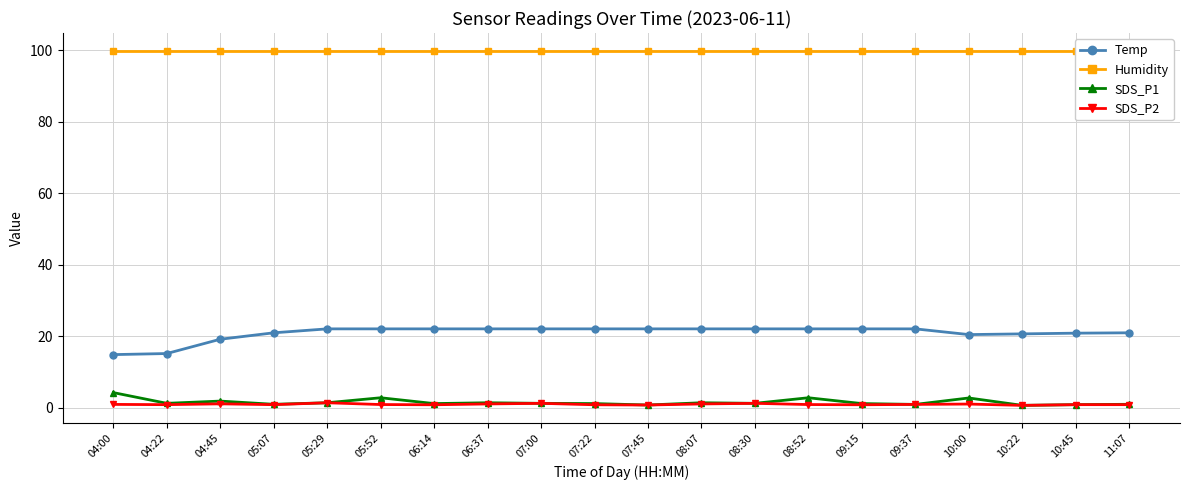

Reading left to right, list all the values displayed in this chart.

Temp: 14.9	15.2	19.2	21.0	22.1	22.1	22.1	22.1	22.1	22.1	22.1	22.1	22.1	22.1	22.1	22.1	20.5	20.7	20.9	21.0
Humidity: 99.9	99.9	99.9	99.9	99.9	99.9	99.9	99.9	99.9	99.9	99.9	99.9	99.9	99.9	99.9	99.9	99.9	99.9	99.9	99.9
SDS_P1: 4.3	1.3	1.9	1.0	1.4	2.8	1.2	1.4	1.3	1.2	0.8	1.4	1.3	2.8	1.2	1.0	2.8	0.7	0.9	1.0
SDS_P2: 1.0	0.9	1.1	0.9	1.4	0.9	0.9	1.1	1.3	0.9	0.8	1.1	1.3	0.9	0.9	1.0	1.1	0.7	0.9	0.9